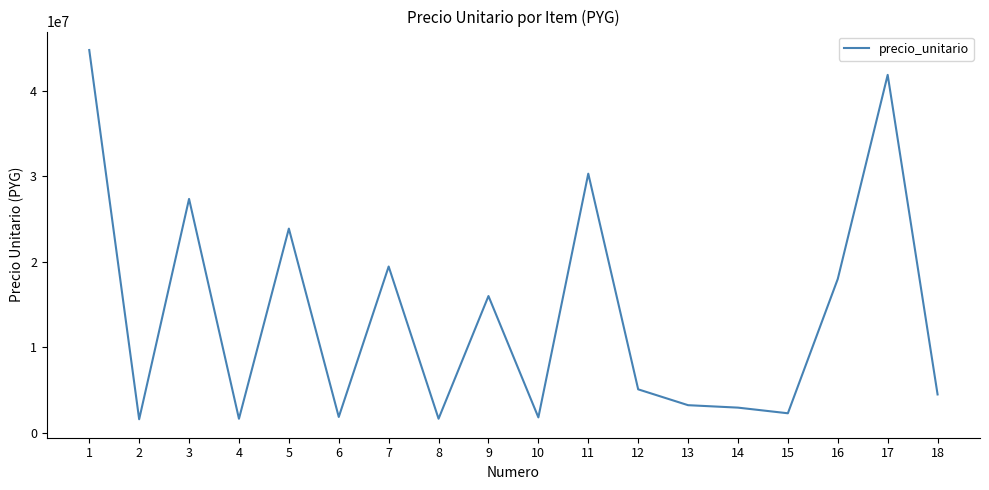

What is the difference between the maximum and minimum values?

43149000